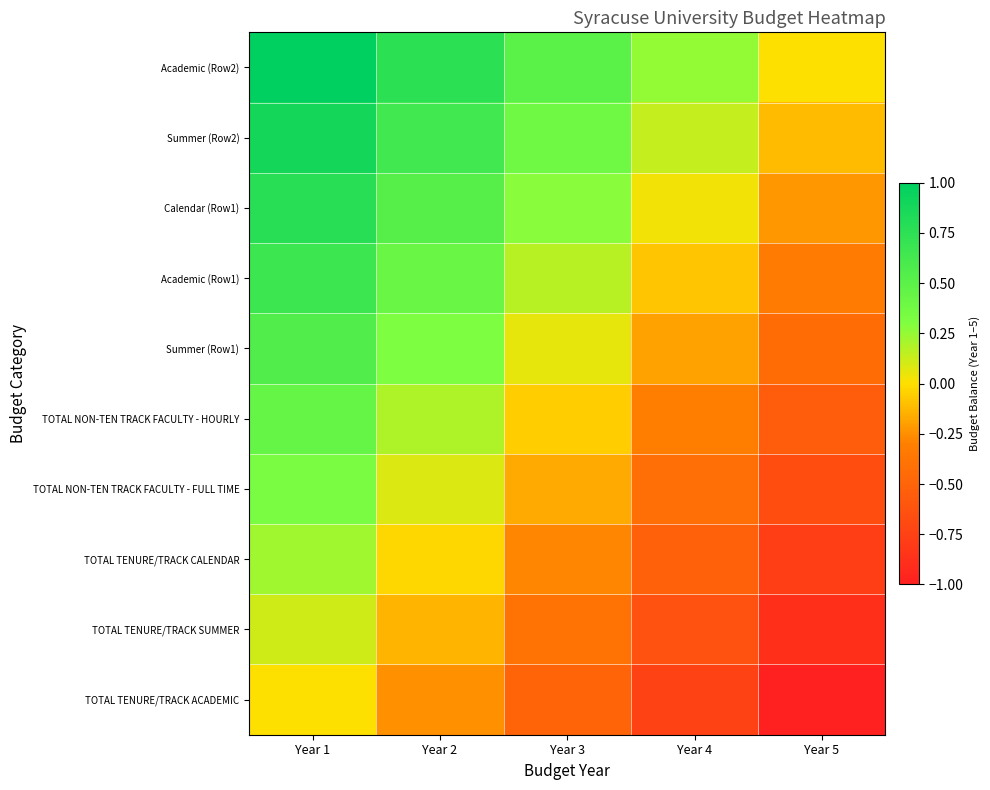

At which category is the sum across all series the highest?

Year 1